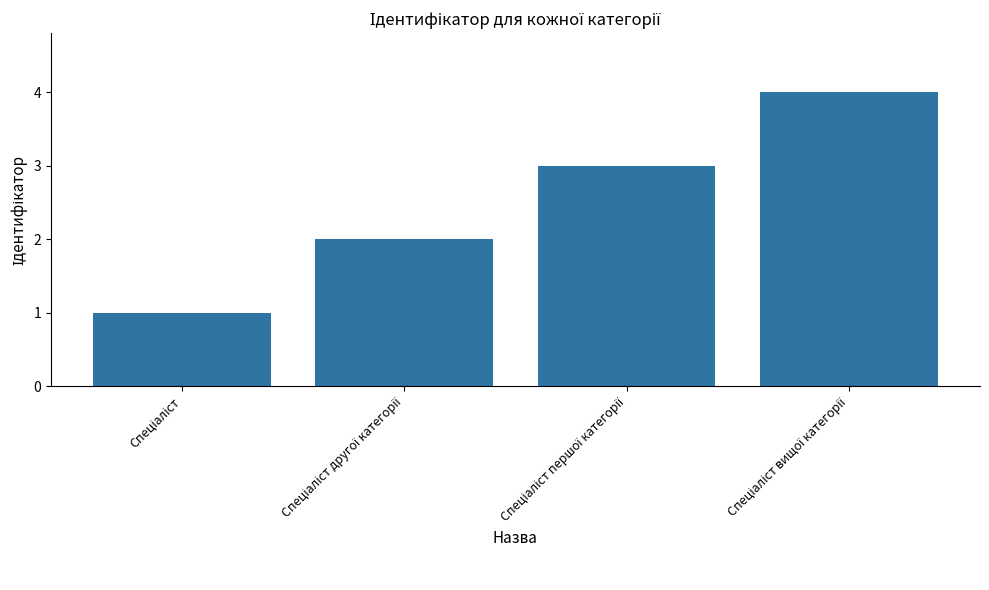

What is the sum of all values?

10